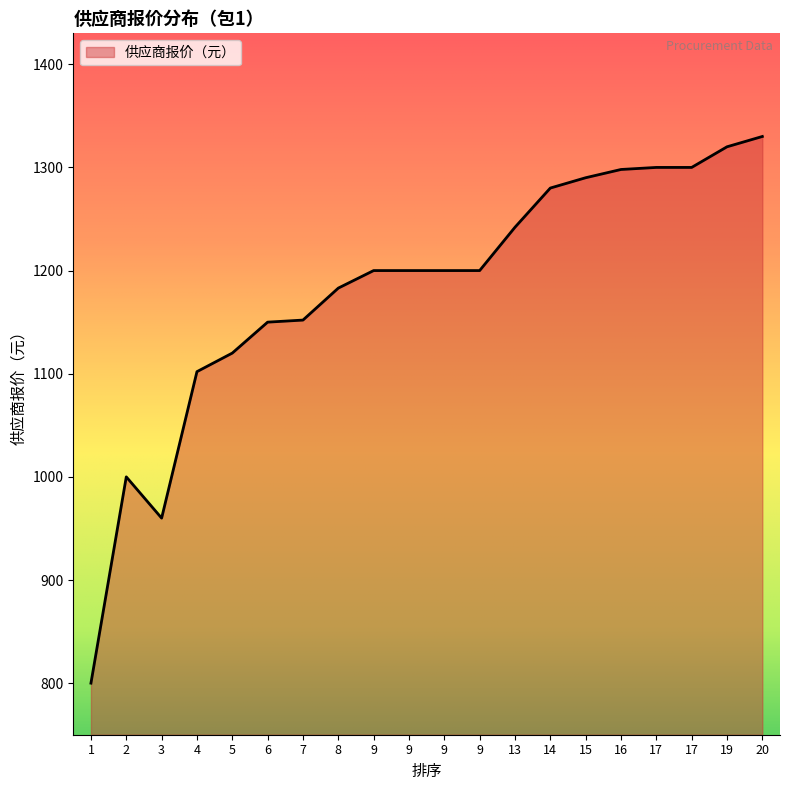

Does the chart have visible grid lines?

No